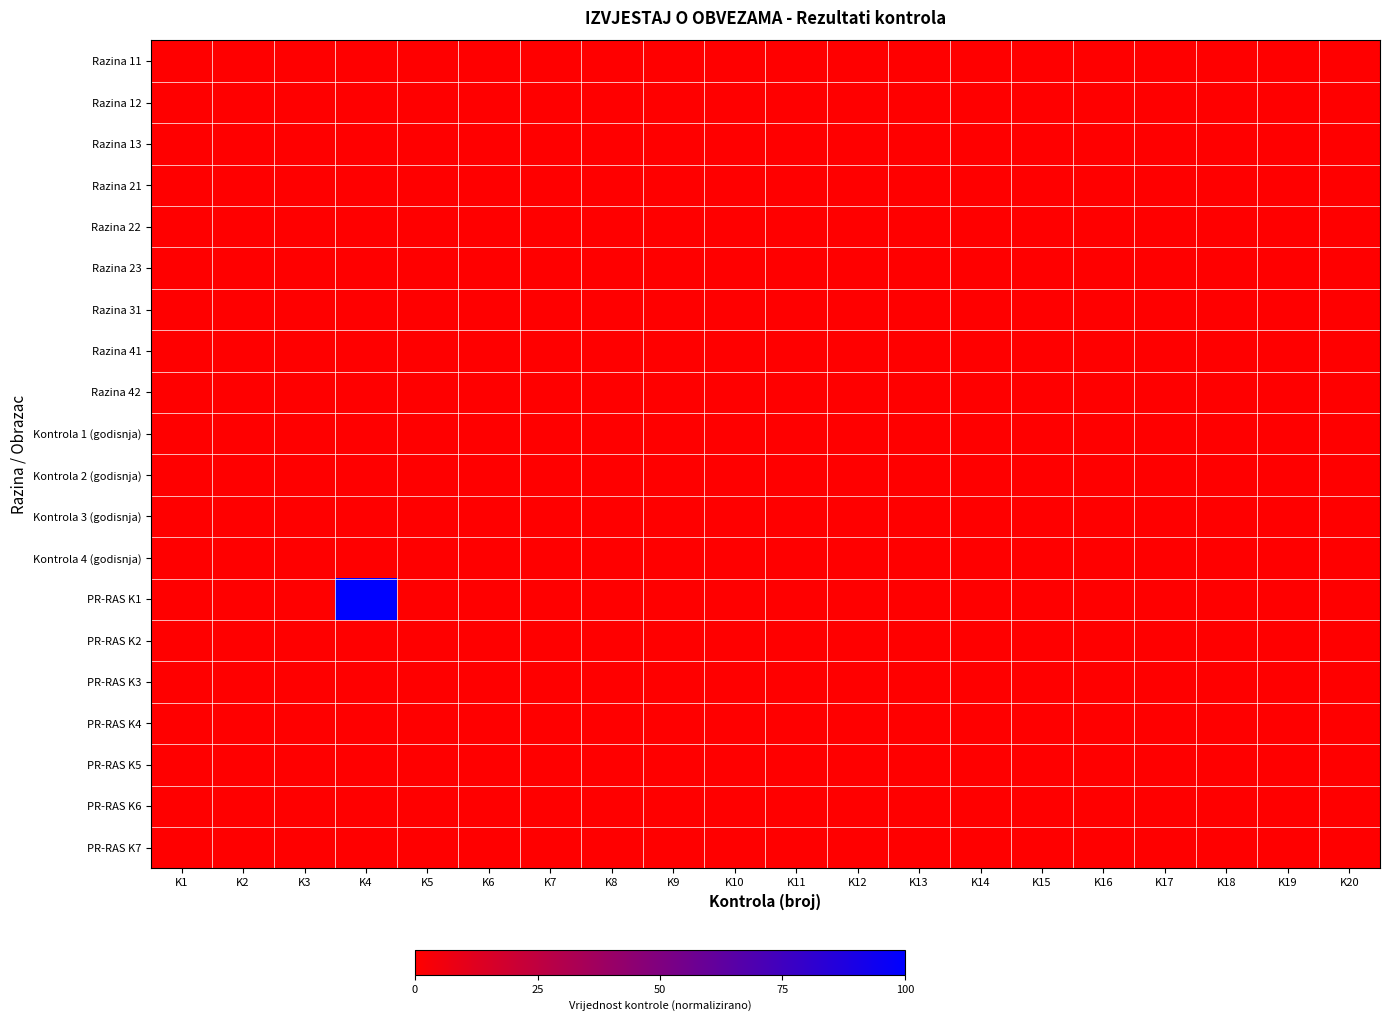

At how many categories does at least one series exceed 1?

1